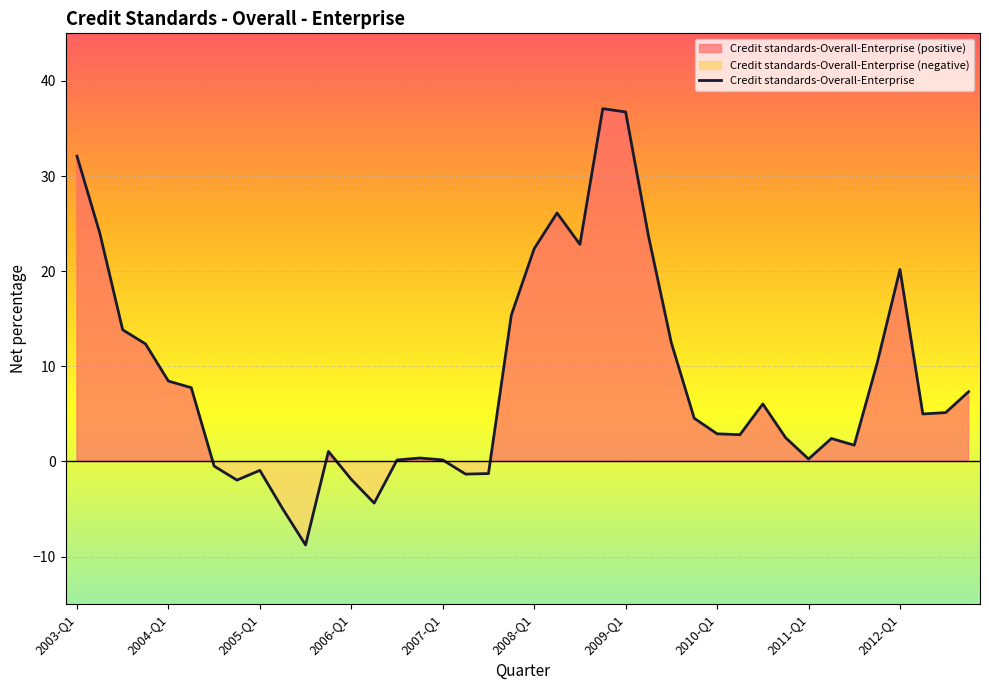

Where does the data first go above 4?

2003-Q1